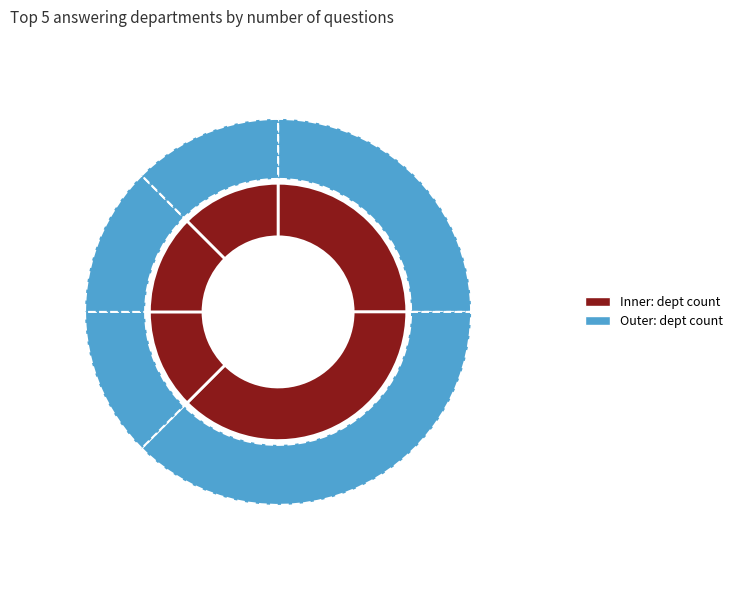

Is the sum of Foreign and Commonwealth Office and Justice greater than half?

No